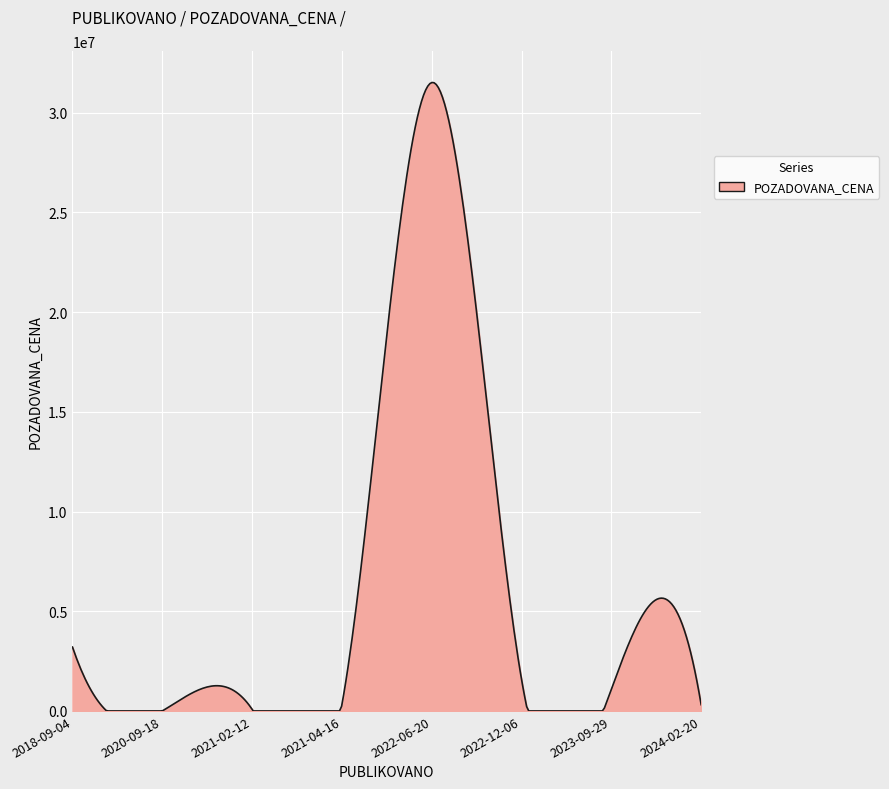

What is the greatest value displayed?

31517510.0